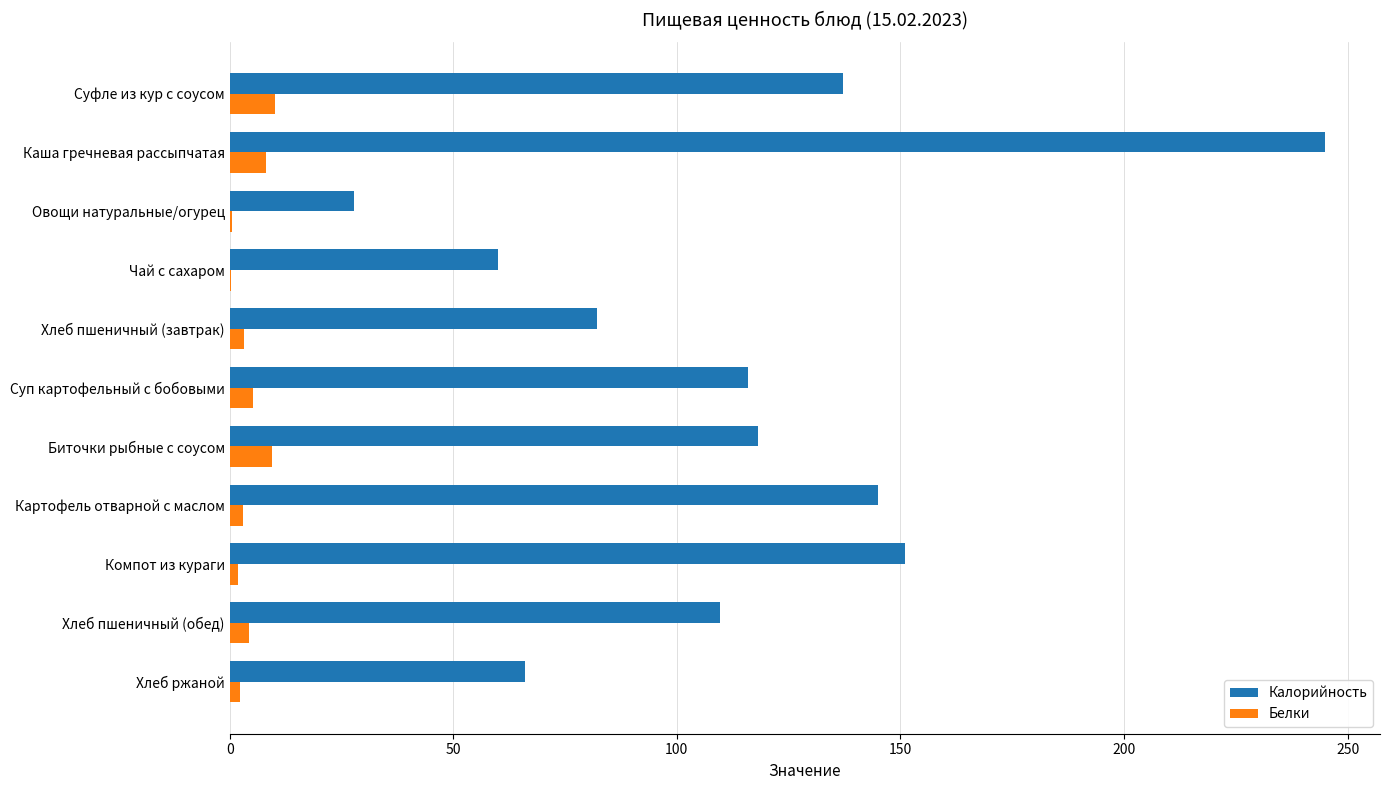

Which label corresponds to the largest value in the chart?

Каша гречневая рассыпчатая